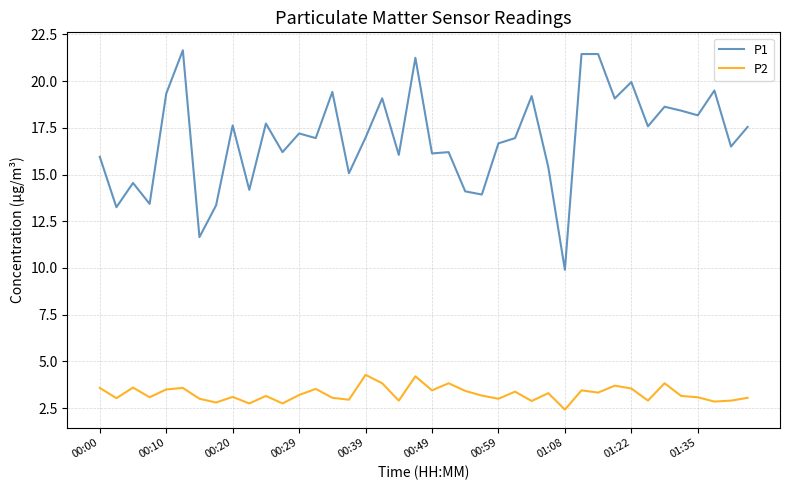

True or false: P2 and P1 cross at least once.

False